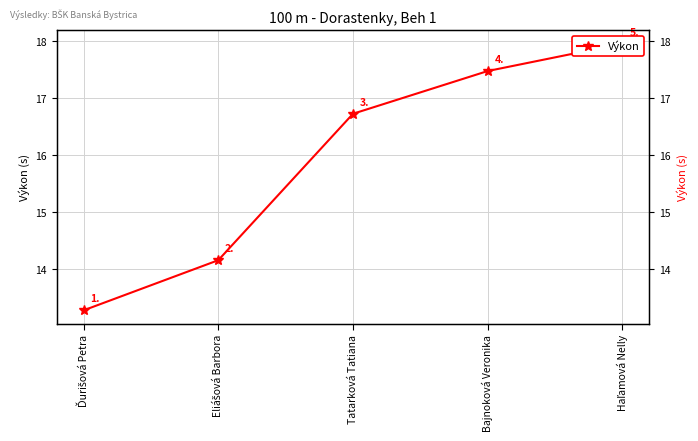

True or false: the data shows 23.6 at Tatarková Tatiana.

False